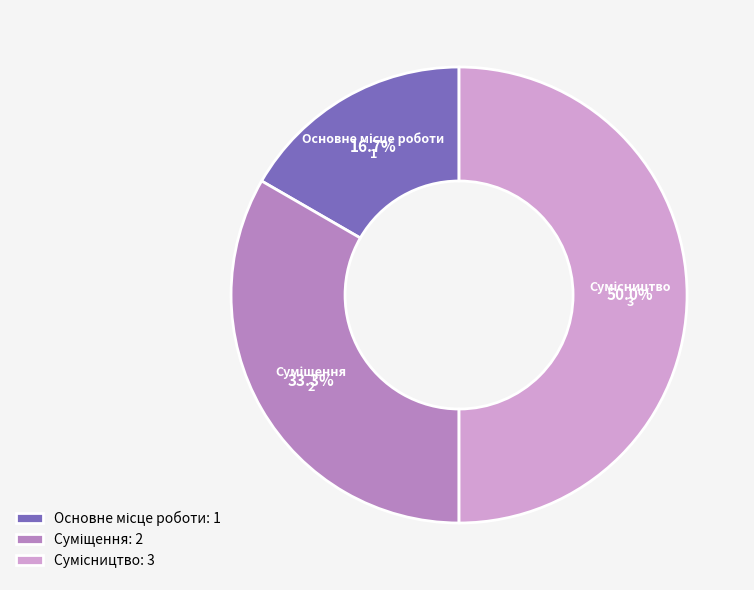

How many segments does this pie chart have?

3